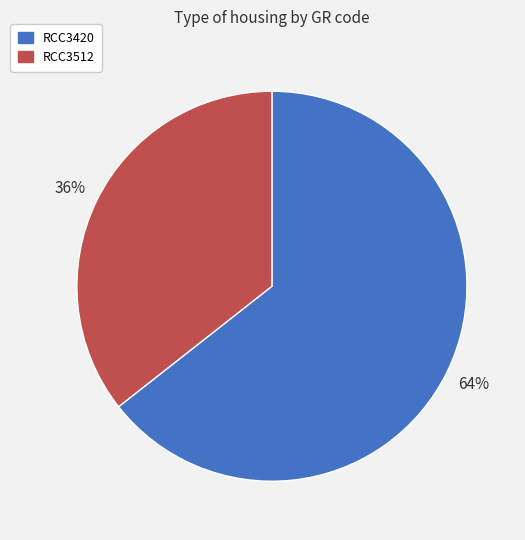

Rank the categories by value from highest to lowest.

RCC3420, RCC3512